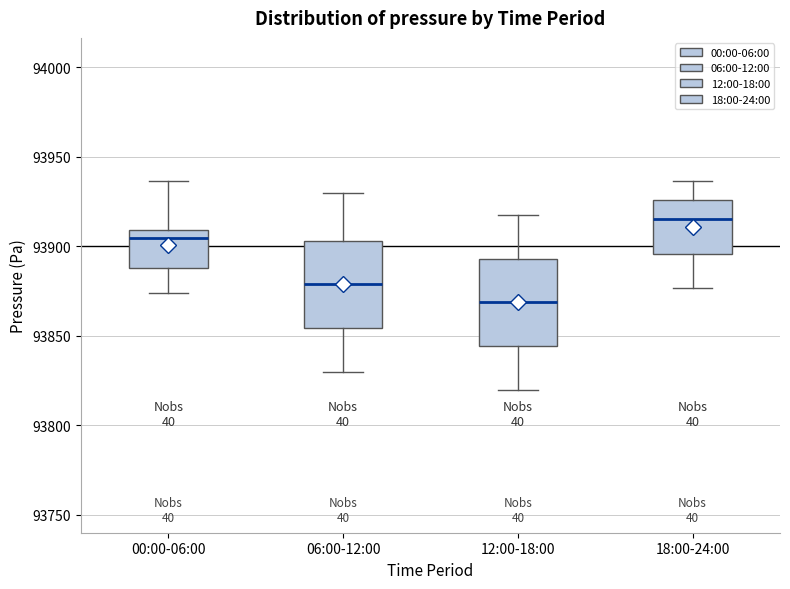

Which box's median line is the lowest?

12:00-18:00